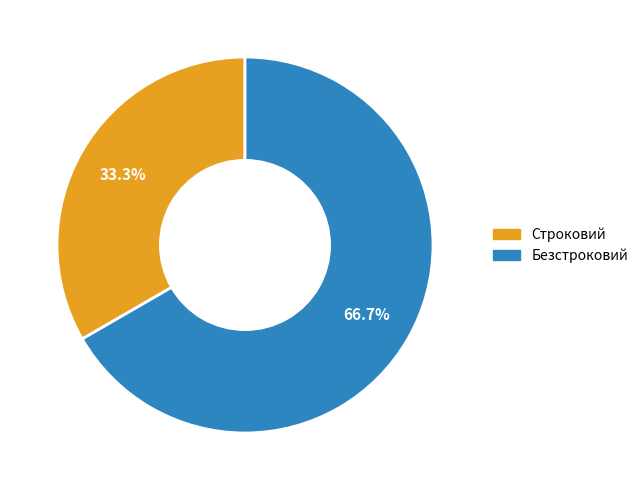

Is Безстроковий the majority of the pie?

Yes